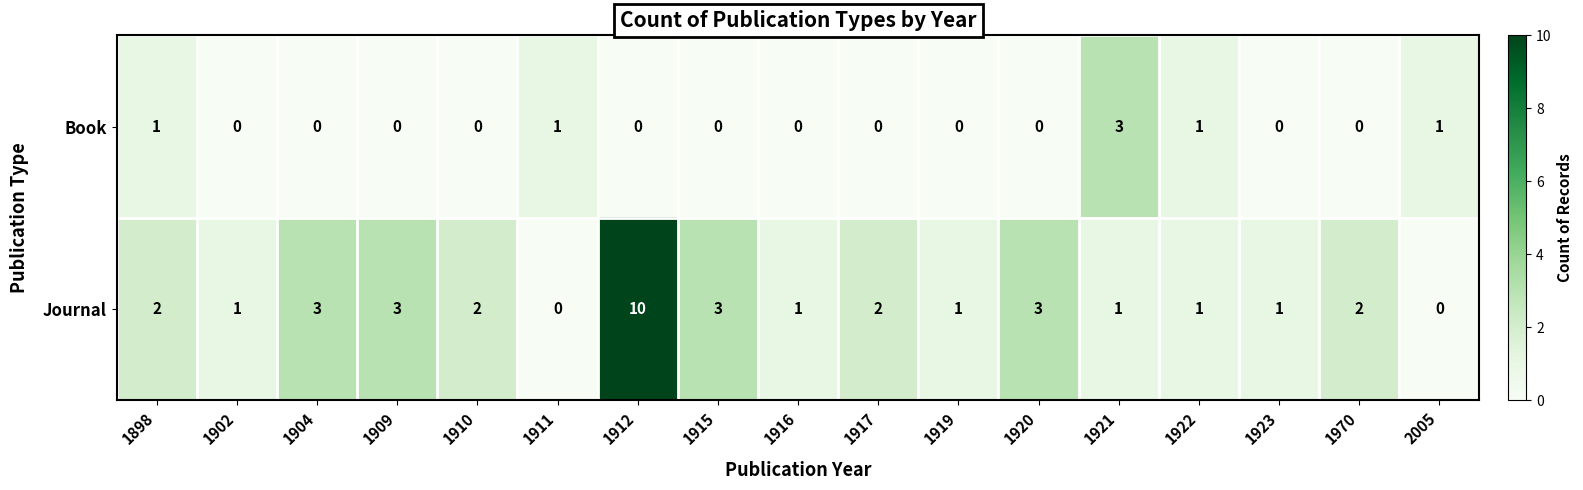

How many series are shown in this chart?

2